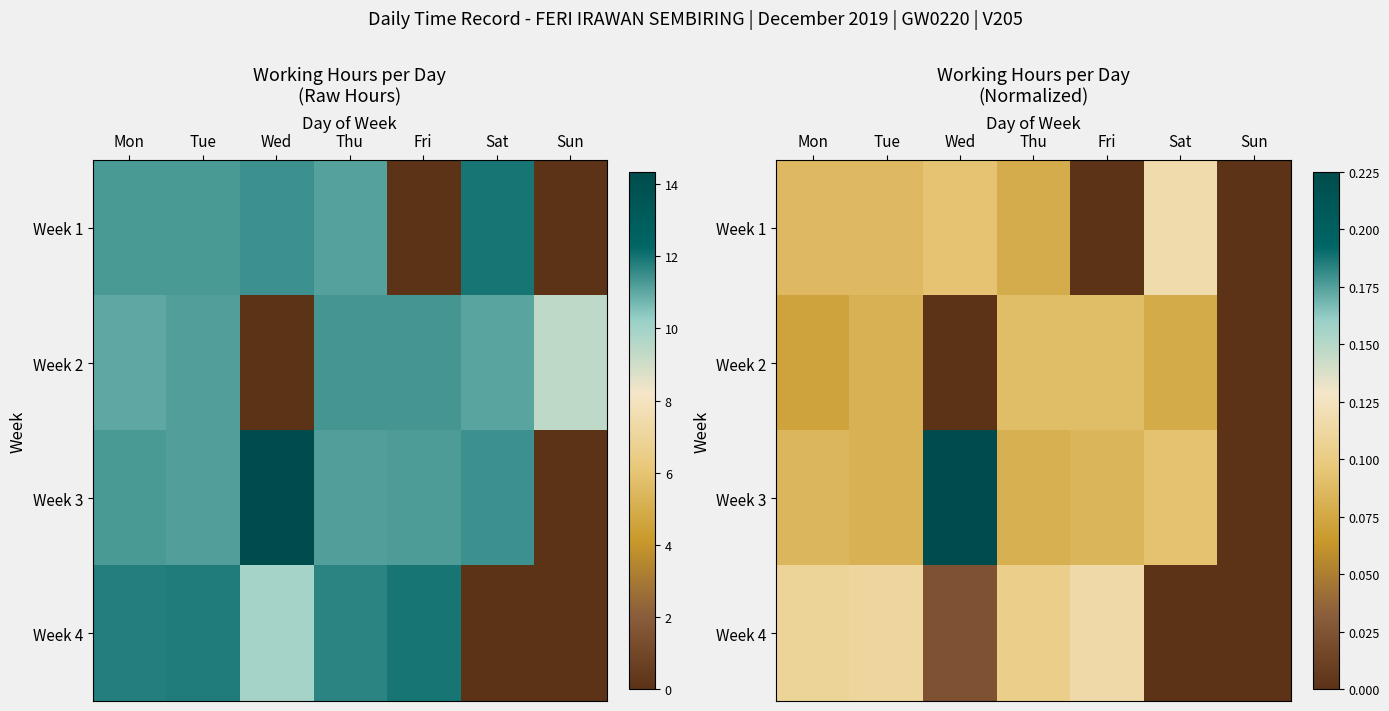

Is the value of Week 2 at Thu greater than the value of Week 4 at Sat?

Yes